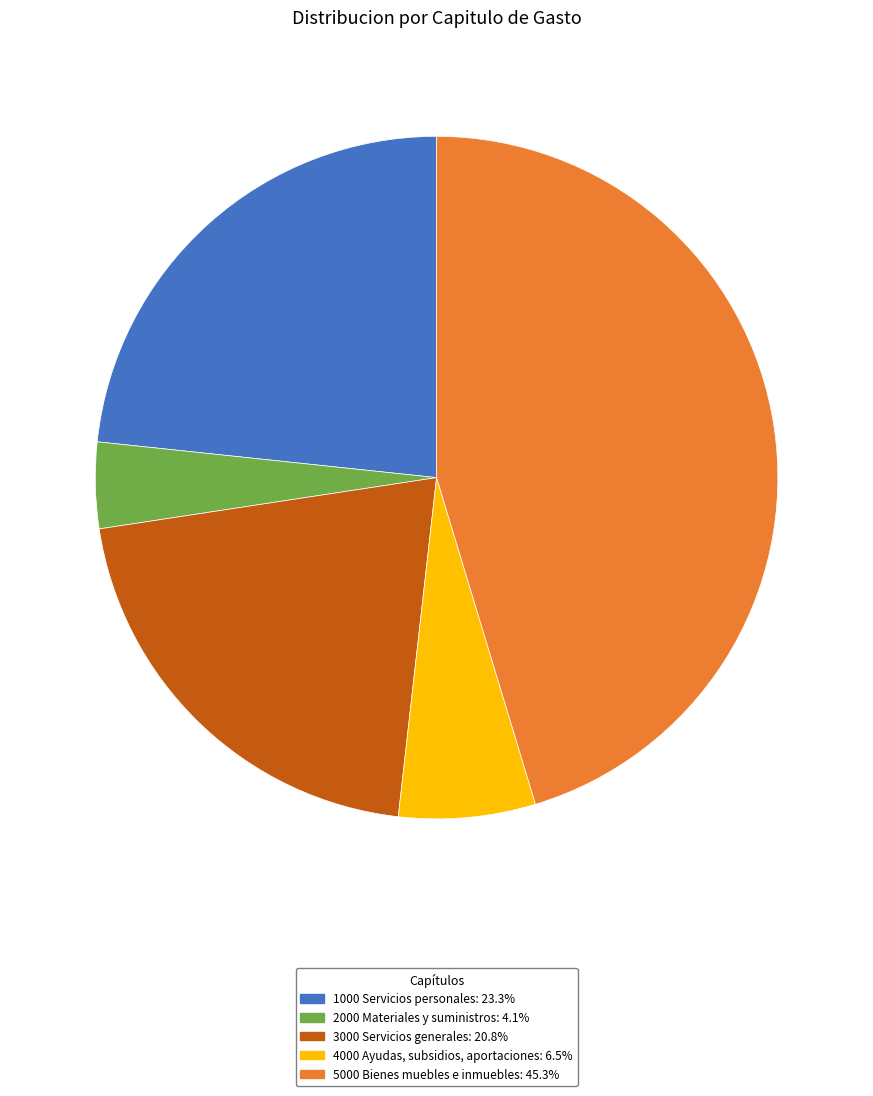

Which has a higher value, 2000 Materiales y suministros or 5000 Bienes muebles e inmuebles?

5000 Bienes muebles e inmuebles